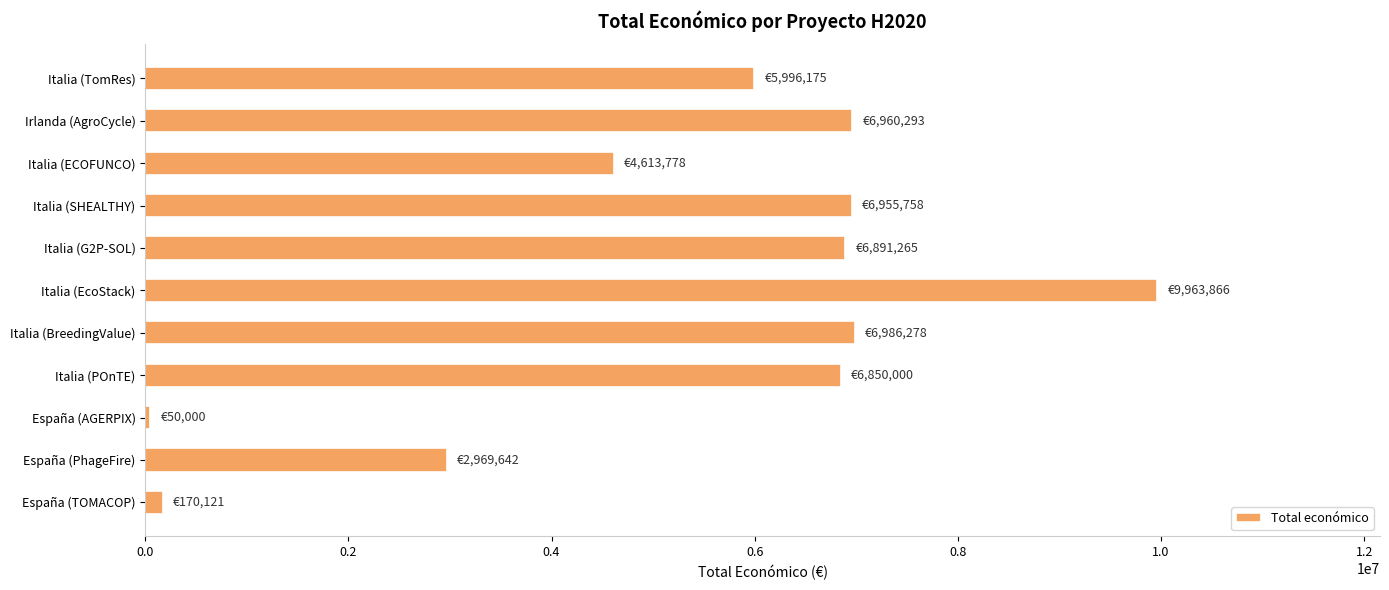

What is the maximum value shown in the chart?

9963866